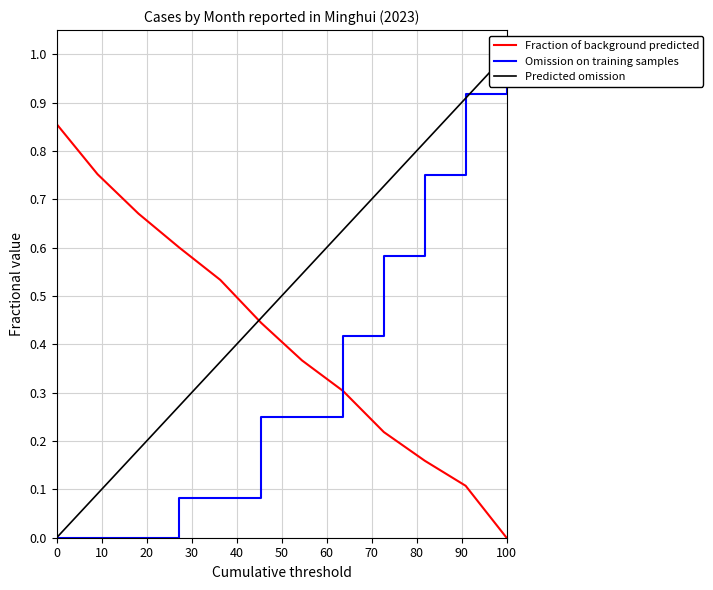

How many positive values does the Predicted omission series have?

11